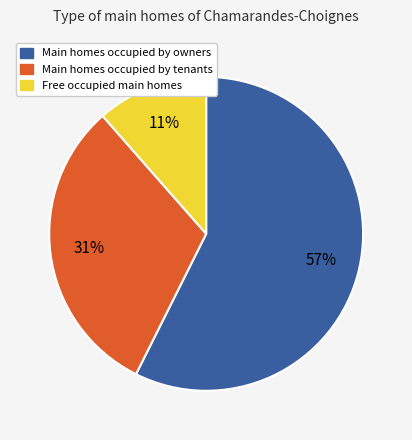

Is there a majority slice in this chart?

Yes